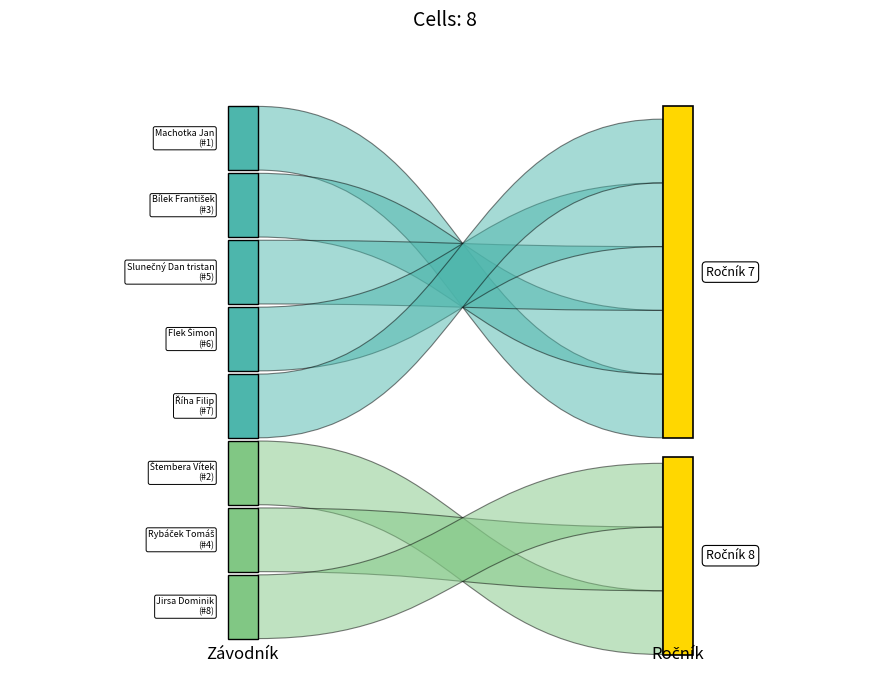

Reading left to right, list all the values displayed in this chart.

Pořadí: 1	2	3	4	5	6	7	8
Ročník: 7	8	7	8	7	7	7	8